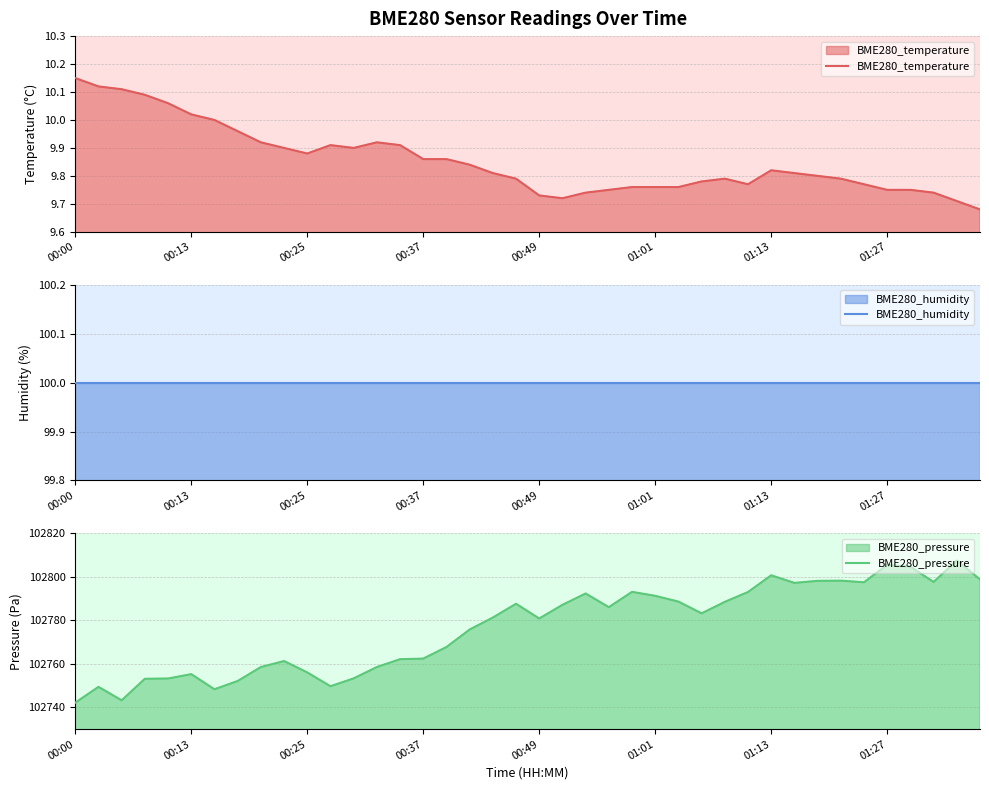

True or false: BME280_pressure has a value of 174921.9 at 13.

False